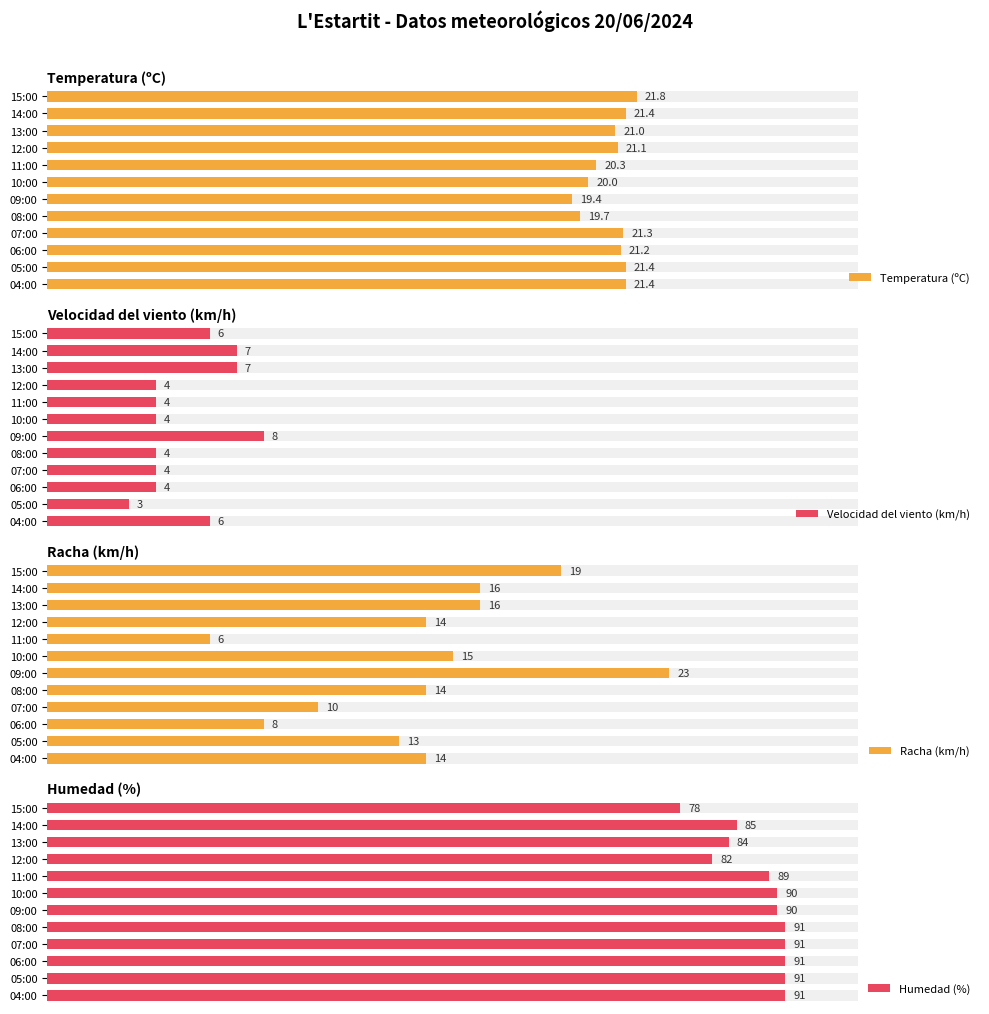

What is the average value of the Humedad (%) series?

87.8